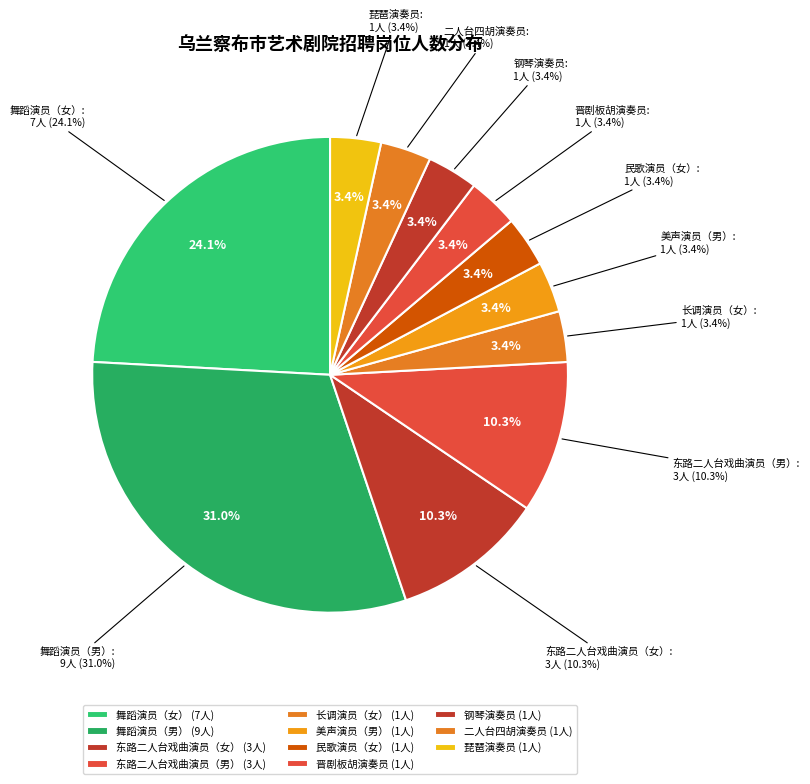

Which category has the biggest portion of the pie?

舞蹈演员（男）